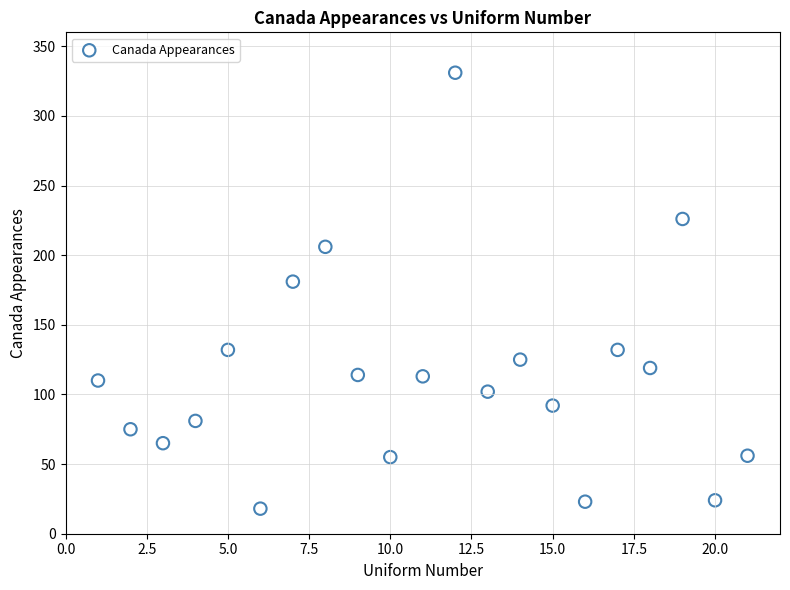

What Y value in the scatter plot is closest to 174?

181